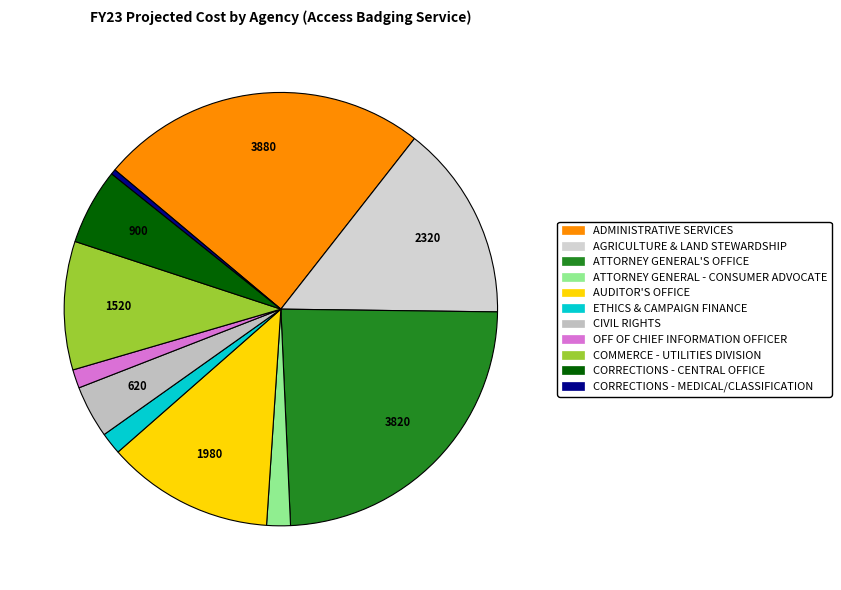

Count the number of slices in the pie.

11